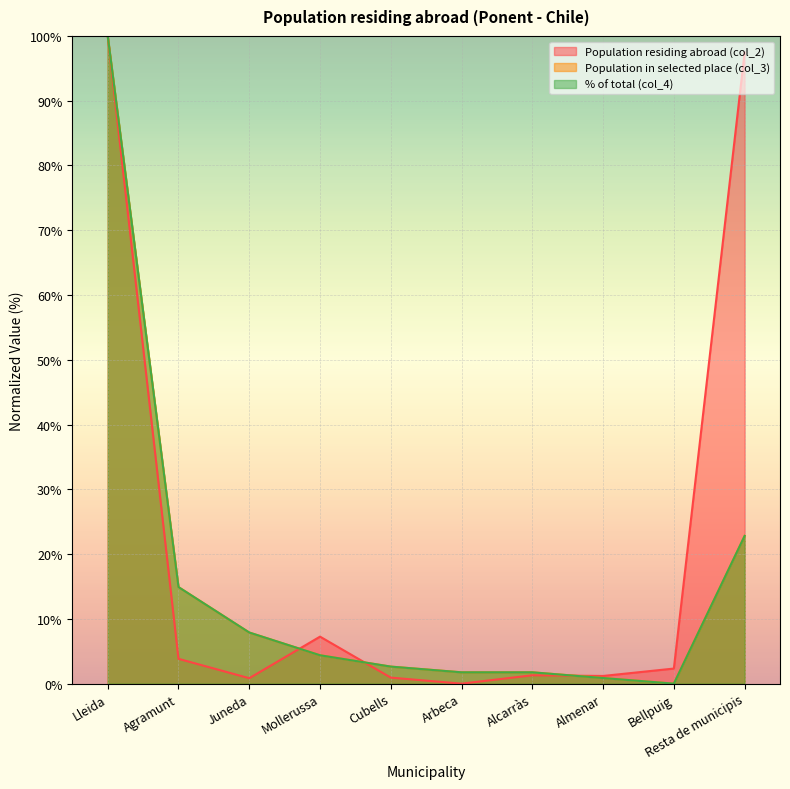

Reading right to left, list all the values displayed in this chart.

Population residing abroad (col_2): Resta de municipis=97.4	Bellpuig=2.3	Almenar=1.2	Alcarràs=1.3	Arbeca=0.0	Cubells=0.9	Mollerussa=7.3	Juneda=0.8	Agramunt=3.8	Lleida=100.0
Population in selected place (col_3): Resta de municipis=22.8	Bellpuig=0.0	Almenar=0.9	Alcarràs=1.8	Arbeca=1.8	Cubells=2.6	Mollerussa=4.4	Juneda=7.9	Agramunt=14.9	Lleida=100.0
% of total (col_4): Resta de municipis=22.8	Bellpuig=0.0	Almenar=0.9	Alcarràs=1.7	Arbeca=1.7	Cubells=2.6	Mollerussa=4.4	Juneda=7.9	Agramunt=14.9	Lleida=100.0